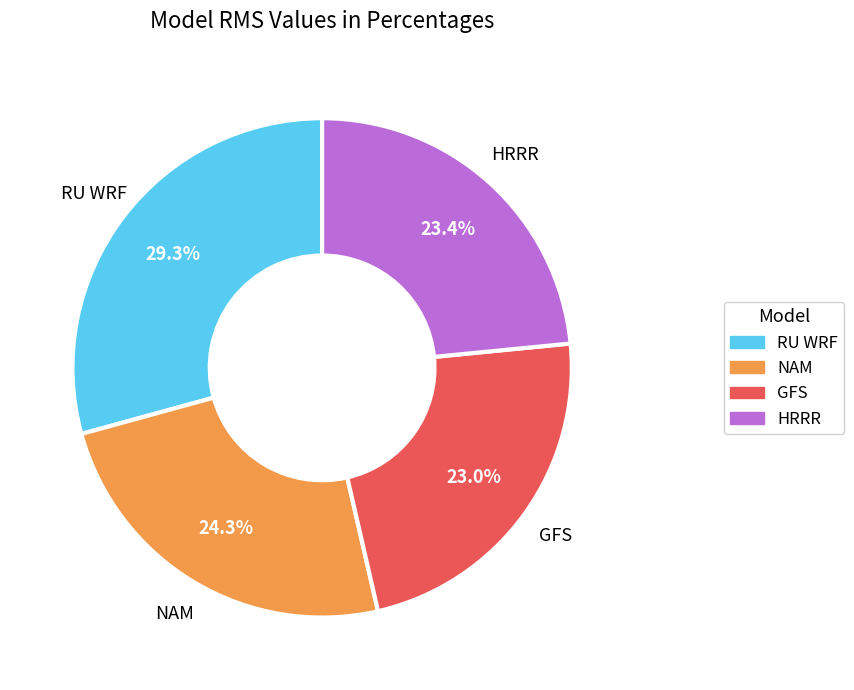

What is the largest slice in the pie chart?

RU WRF